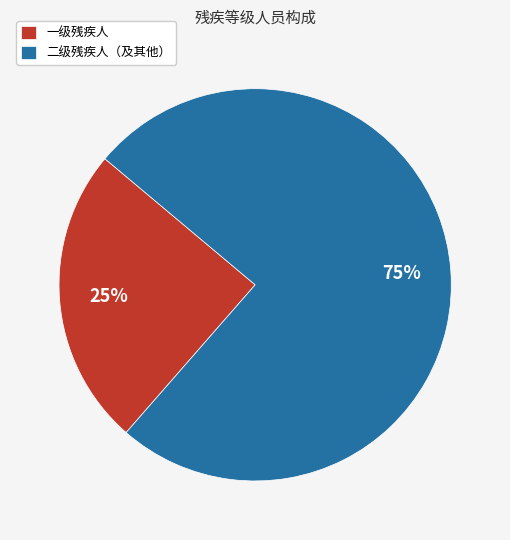

Is there a majority slice in this chart?

Yes